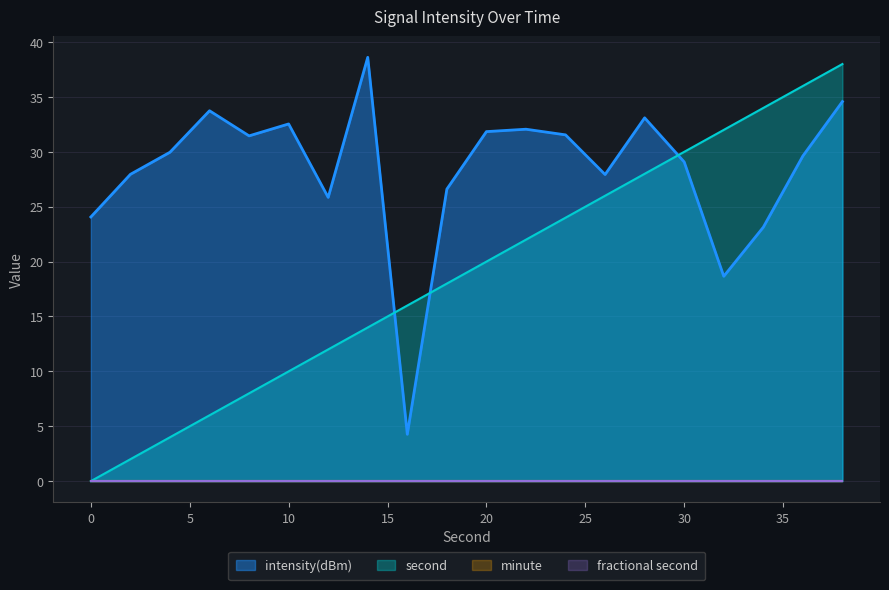

Which category has the highest value across all series?

14